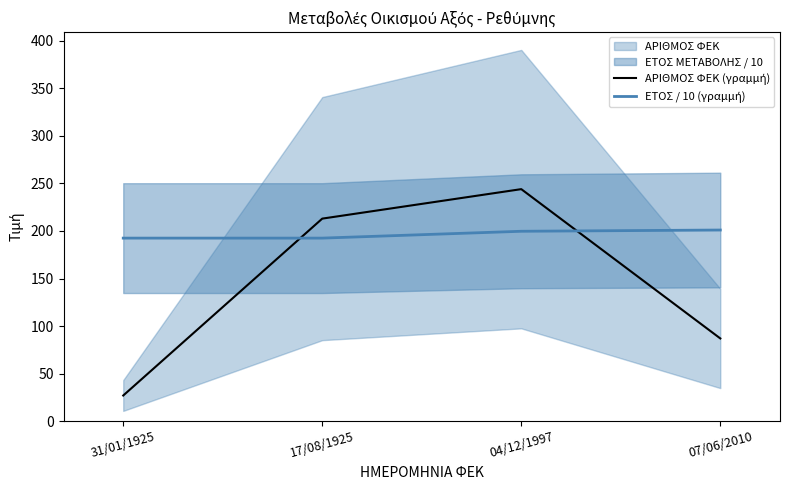

Is it true that ΕΤΟΣ / 10 (γραμμή) equals 286.1 at 31/01/1925?

False